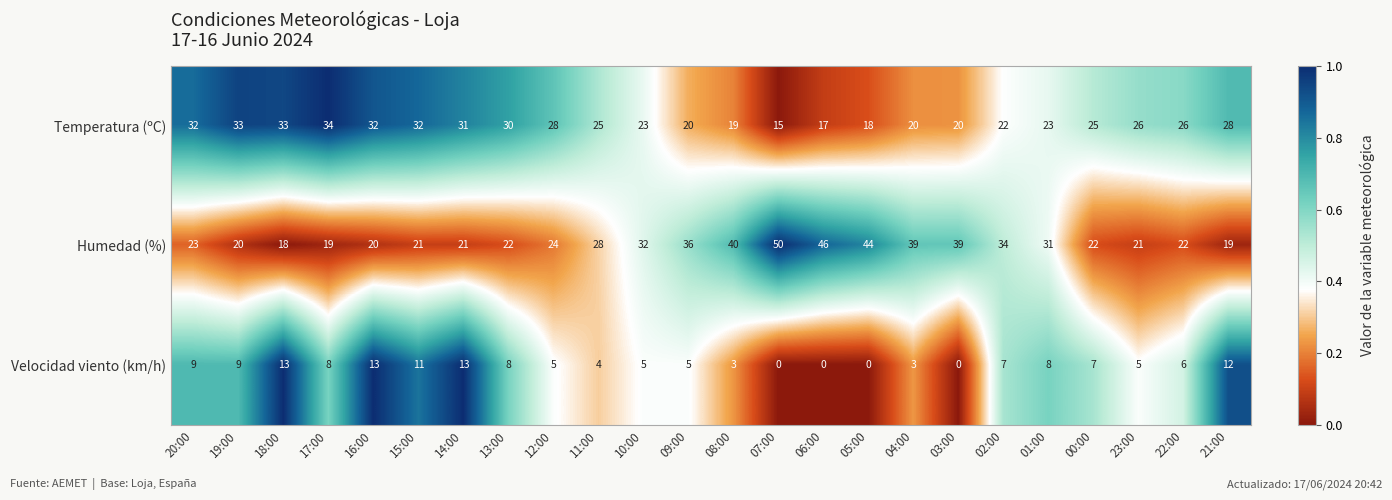

At which label does Velocidad viento (km/h) first exceed 7?

20:00